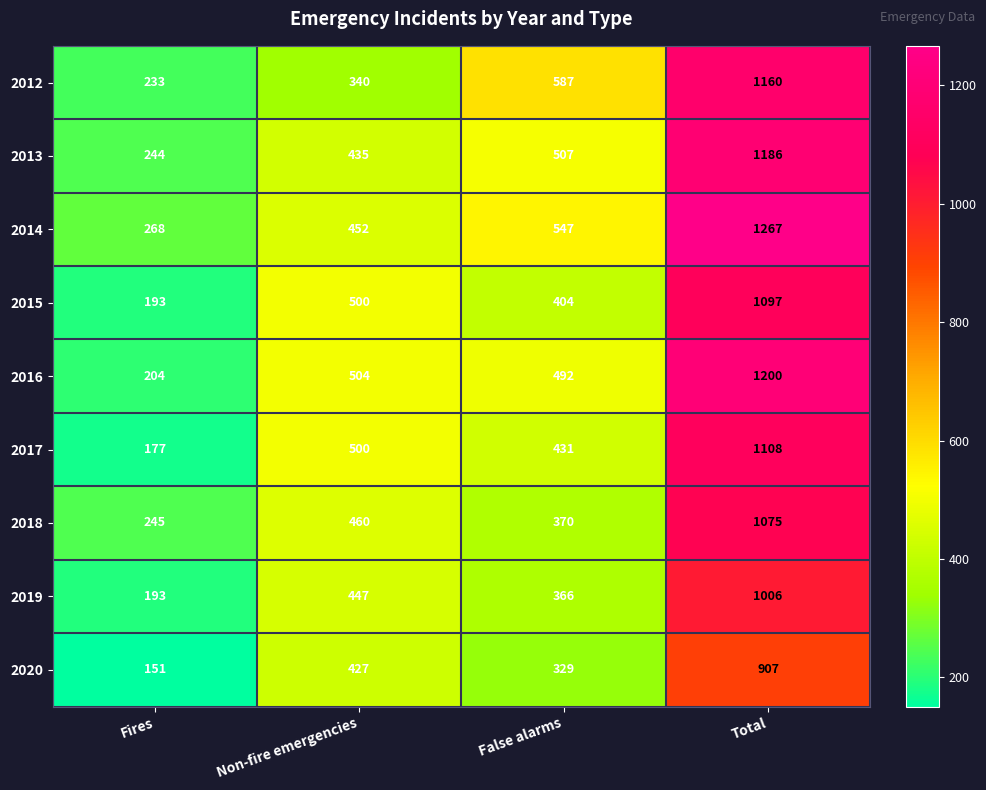

Which category has the highest value across all series?

Total